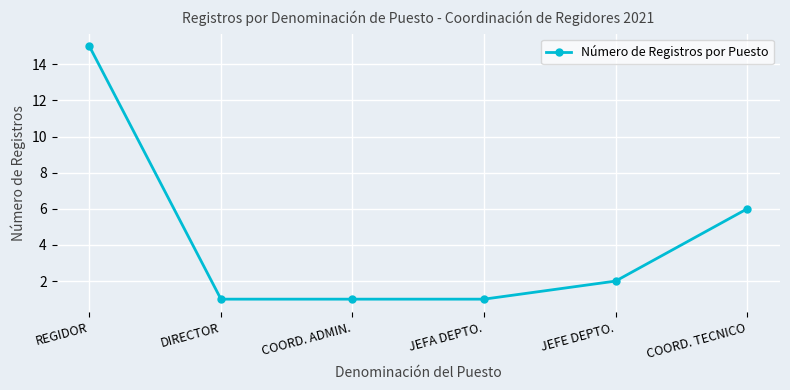

Where is the data nearest to the value 8?

COORD. TECNICO